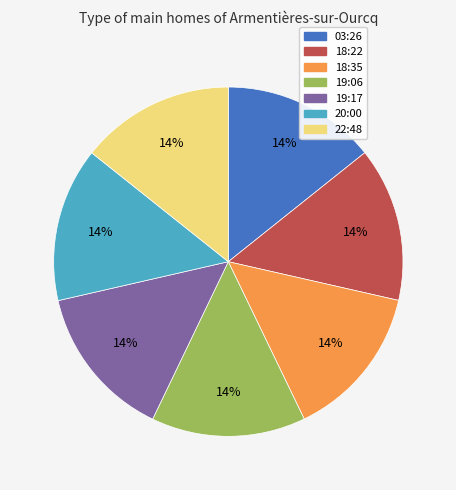

What percentage is the 18:35 slice, to the nearest percent?

14%